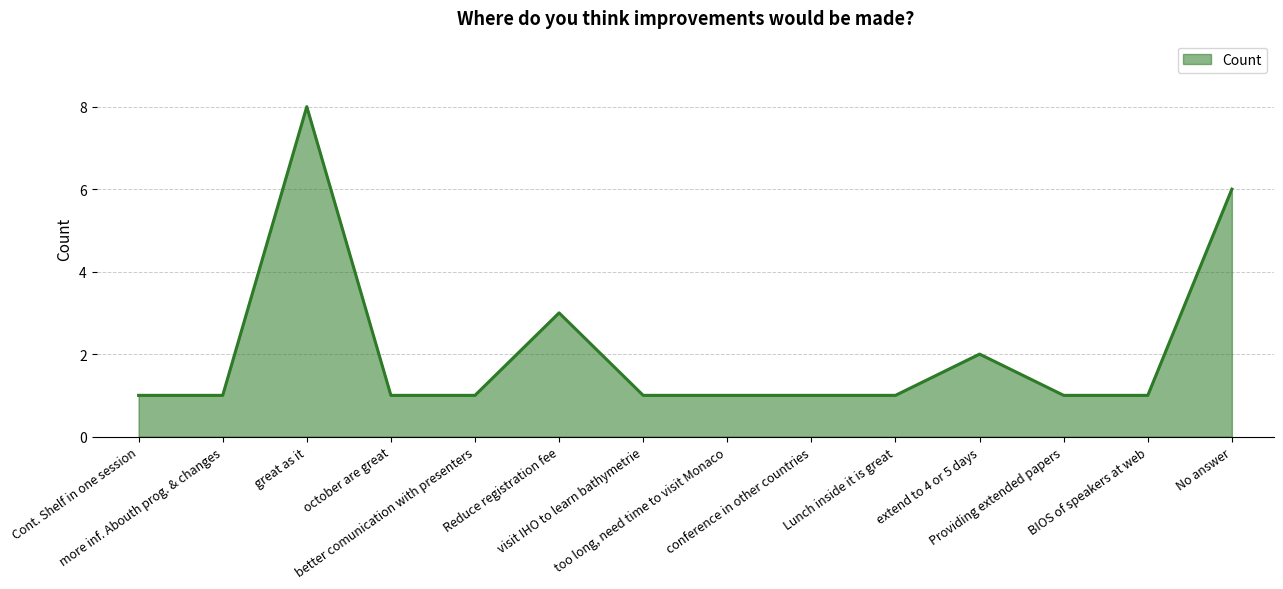

What is the maximum value shown in the chart?

8